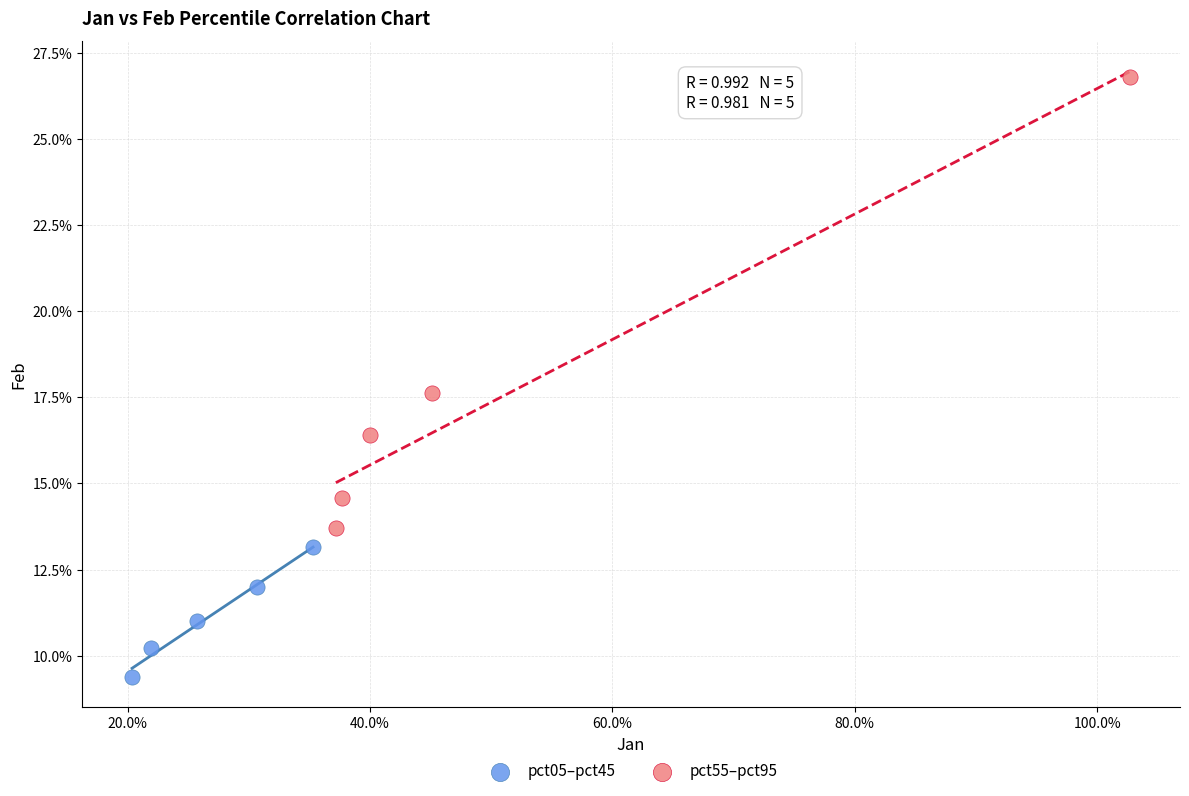

What are all the series names shown in the legend?

pct05–pct45, pct55–pct95